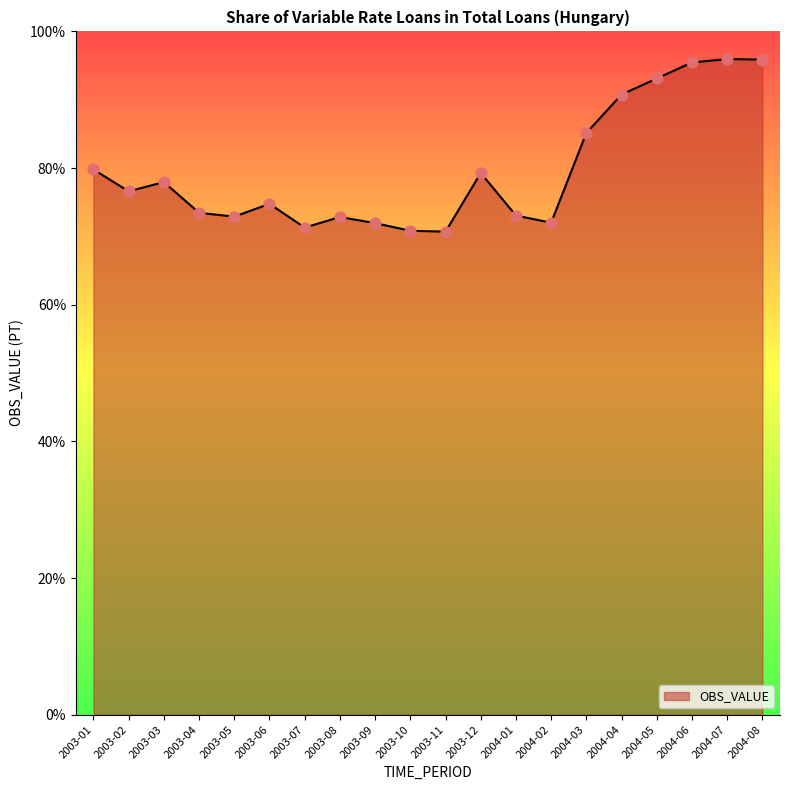

What is the ratio of the value at 2003-02 to the value at 2004-03?

0.9